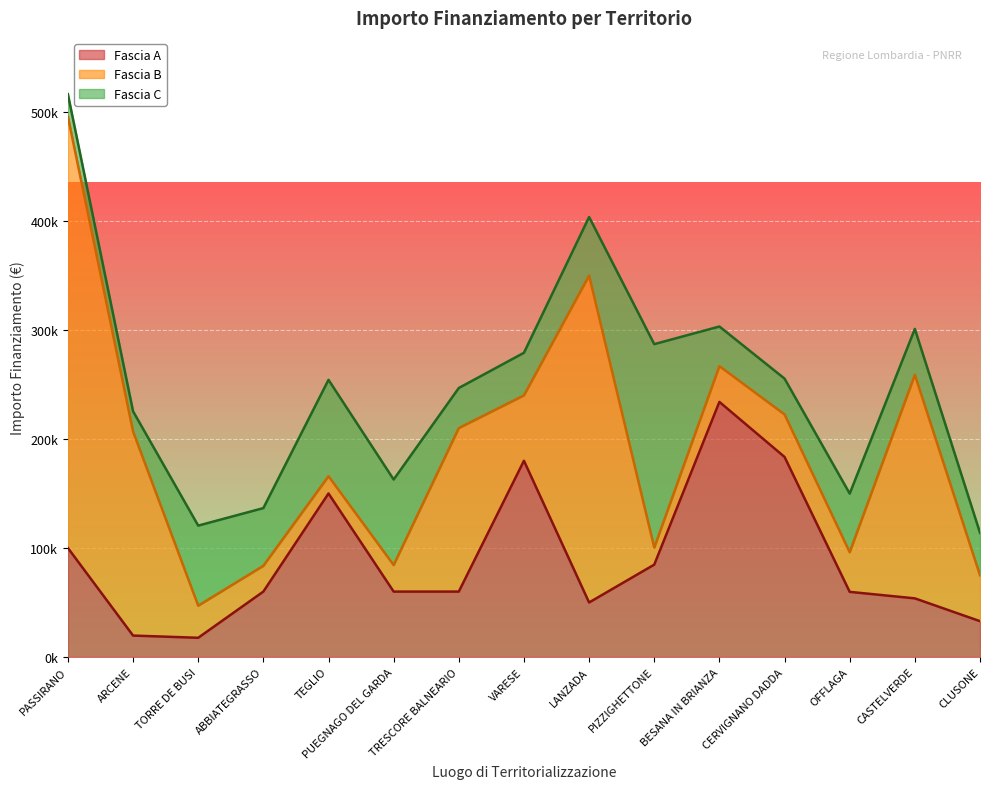

At which category does Fascia A reach its first local peak?

TEGLIO